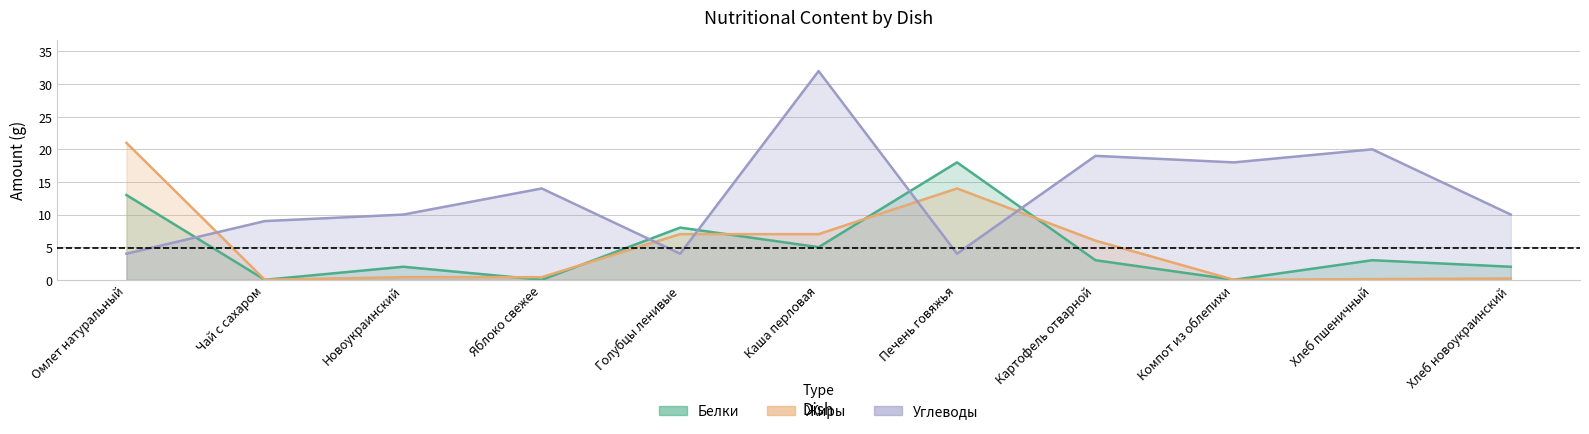

Which category has the lowest value in the Углеводы series?

Омлет натуральный